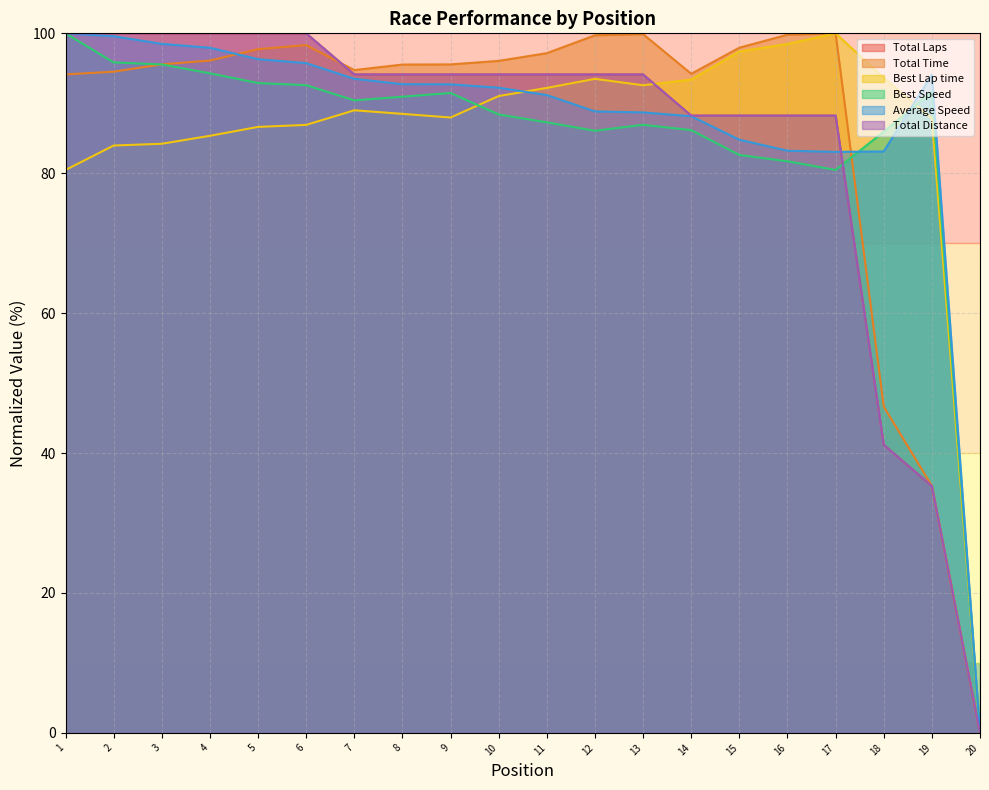

What is the sum of the Best Speed values at 10 and 3?

184.0